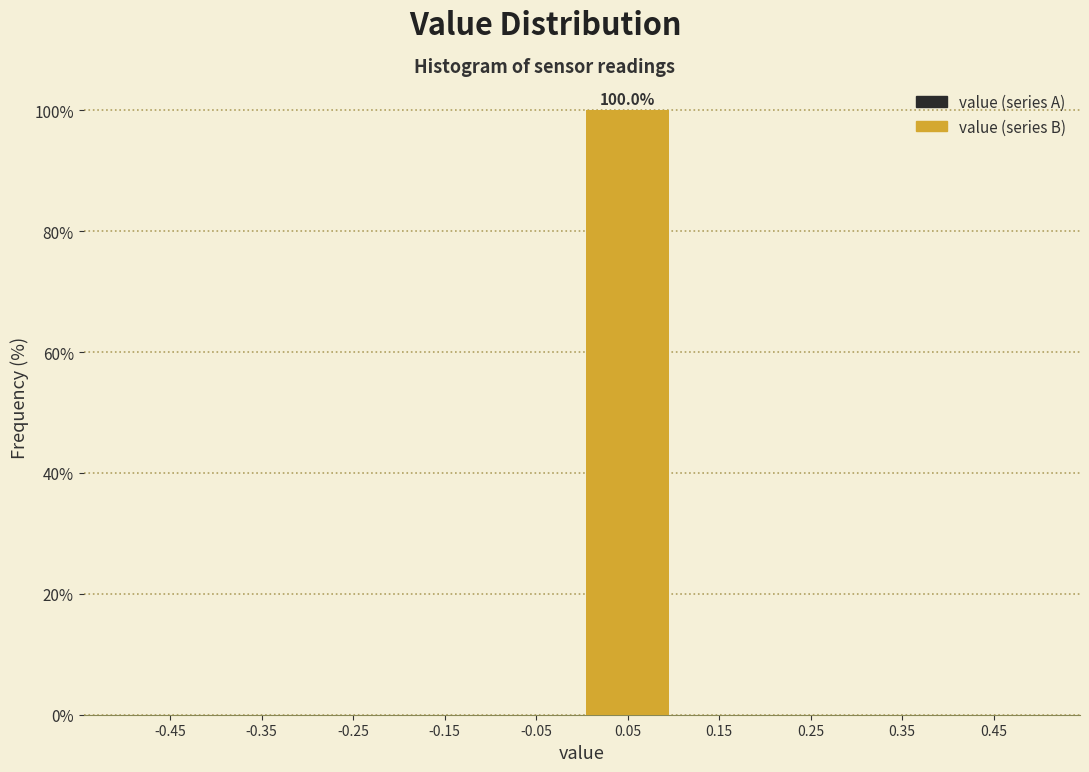

Reading right to left, transcribe all the data shown in this chart.

0.45=0	0.25=0	0.05=100	-0.15=0	-0.35=0